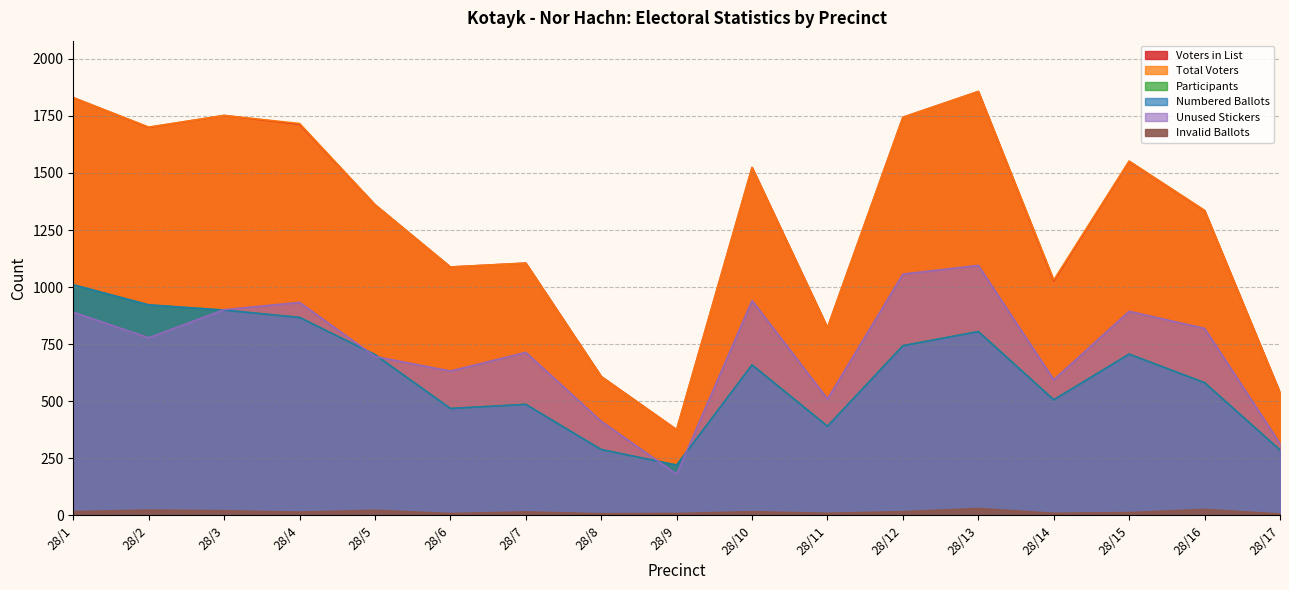

What is the difference between the maximum and minimum values in the Total Voters series?

1482